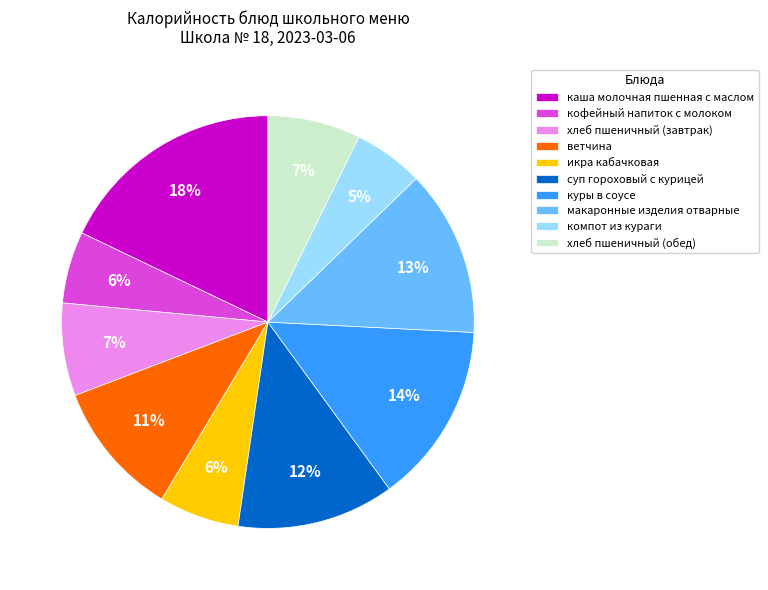

How many segments does this pie chart have?

10